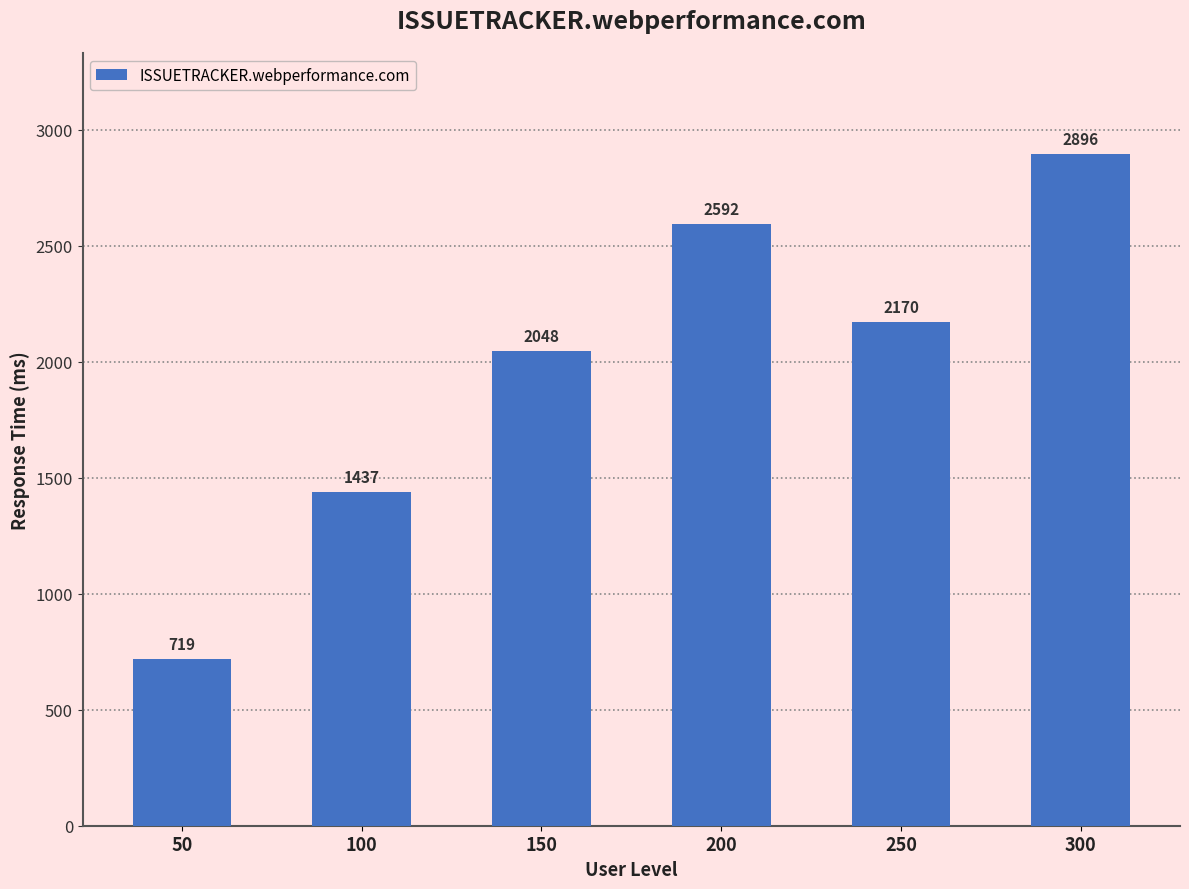

Which has a higher value, 150 or 250?

250